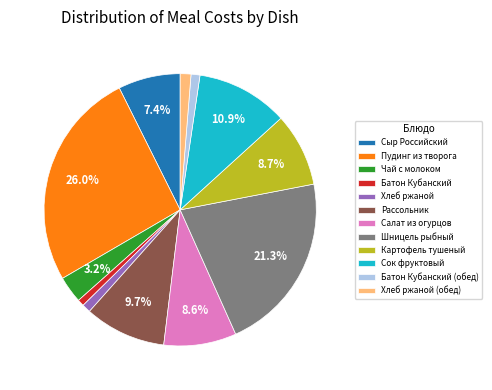

Is Рассольник the majority of the pie?

No